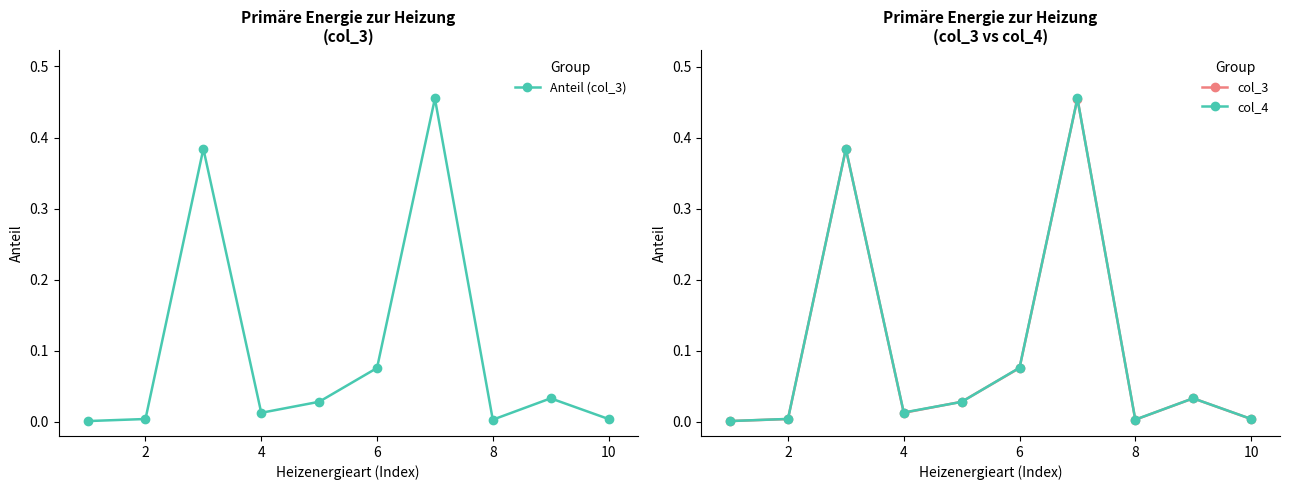

True or false: col_3 has more than 2 interior local peaks.

True